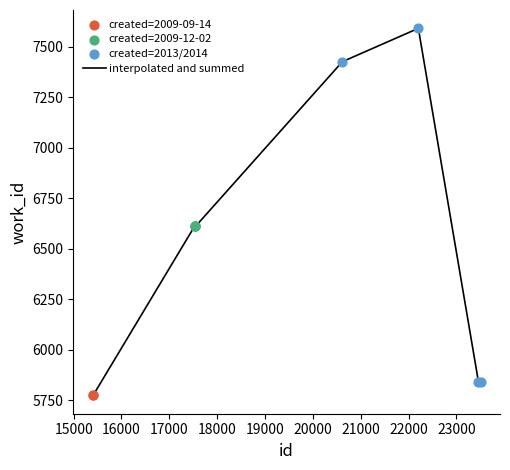

What is the maximum value shown in the chart?

7591